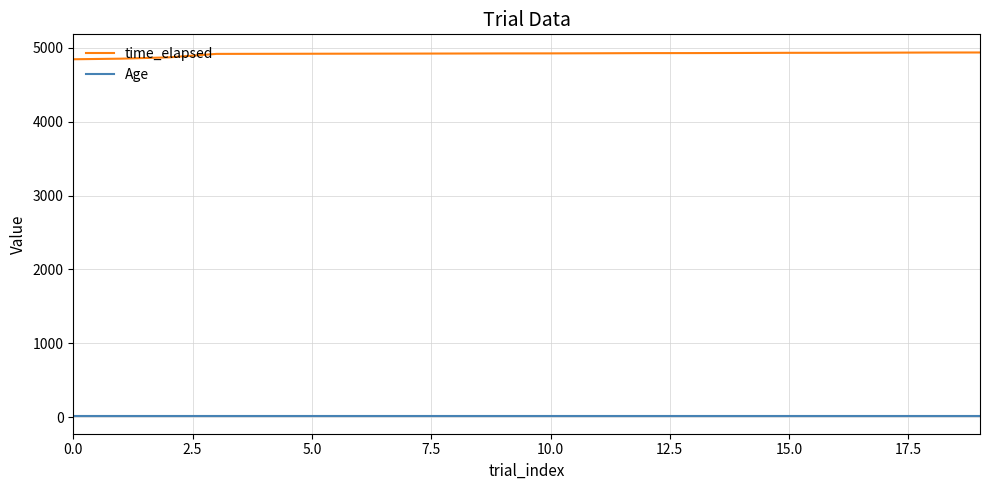

What is the lowest value of the time_elapsed series?

4842.9